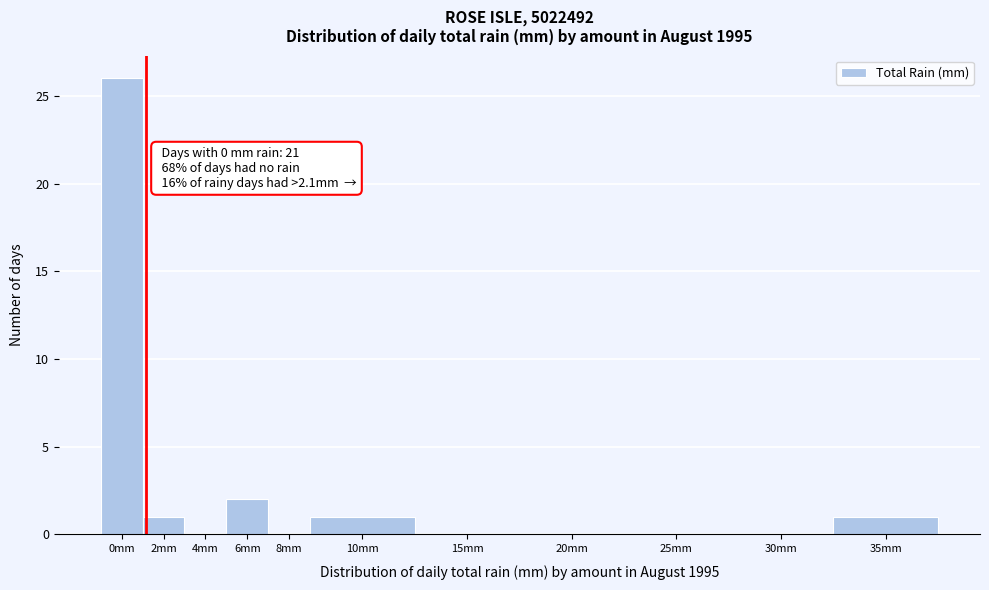

Reading right to left, transcribe all the data shown in this chart.

35mm=1	30mm=0	25mm=0	20mm=0	15mm=0	10mm=1	8mm=0	6mm=2	4mm=0	2mm=1	0mm=26